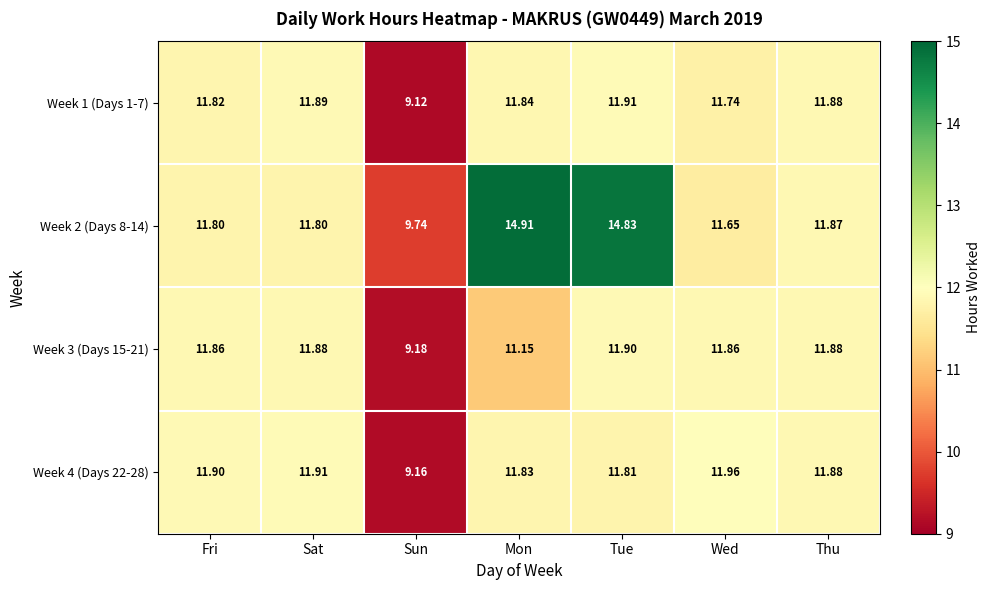

At which label does Week 4 (Days 22-28) reach its minimum?

Sun